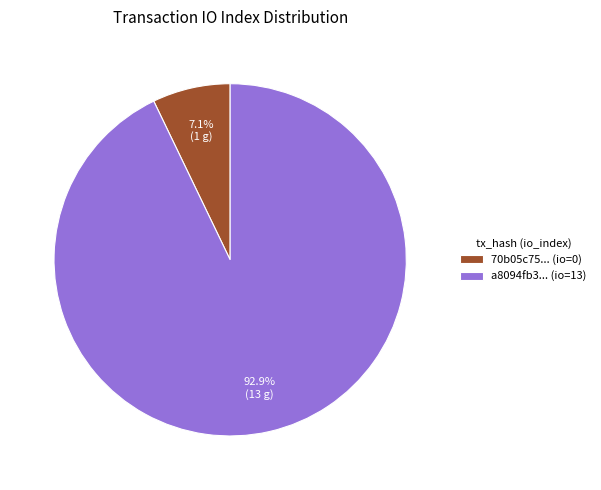

How many slices are in this pie chart?

2